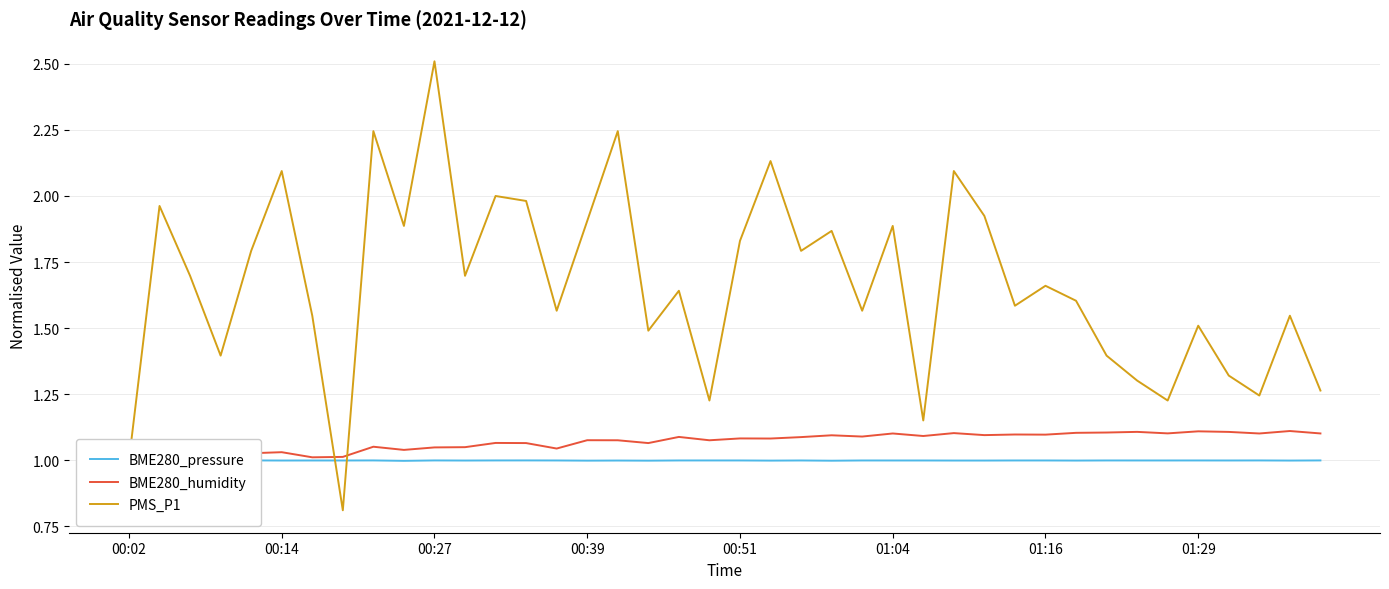

What are all the series names shown in the legend?

BME280_pressure, BME280_humidity, PMS_P1